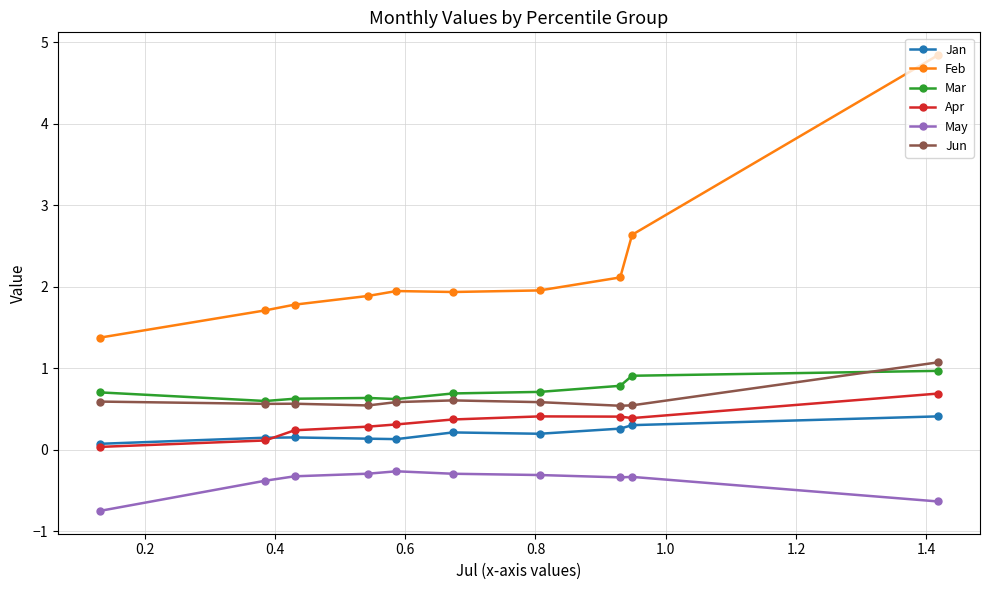

True or false: Mar and Feb cross at least once.

False